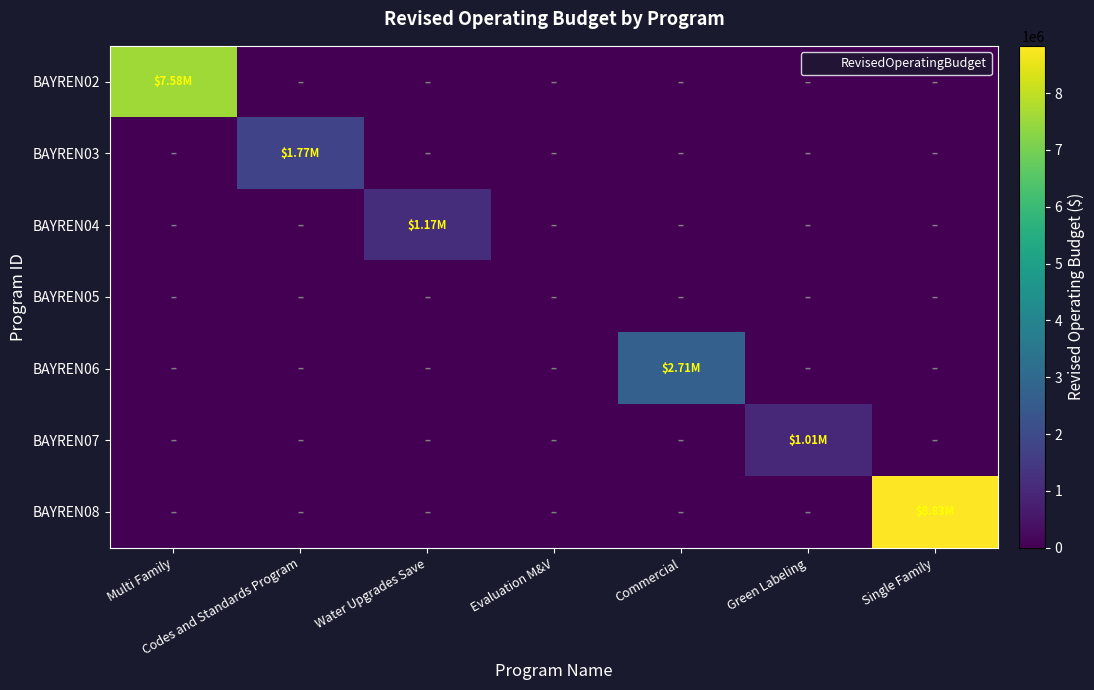

Reading left to right, extract all data points from this chart.

BAYREN02: Multi Family=7576300	Codes and Standards Program=0	Water Upgrades Save=0	Evaluation M&V=0	Commercial=0	Green Labeling=0	Single Family=0
BAYREN03: Multi Family=0	Codes and Standards Program=1766730	Water Upgrades Save=0	Evaluation M&V=0	Commercial=0	Green Labeling=0	Single Family=0
BAYREN04: Multi Family=0	Codes and Standards Program=0	Water Upgrades Save=1170933	Evaluation M&V=0	Commercial=0	Green Labeling=0	Single Family=0
BAYREN05: Multi Family=0	Codes and Standards Program=0	Water Upgrades Save=0	Evaluation M&V=0	Commercial=0	Green Labeling=0	Single Family=0
BAYREN06: Multi Family=0	Codes and Standards Program=0	Water Upgrades Save=0	Evaluation M&V=0	Commercial=2713832	Green Labeling=0	Single Family=0
BAYREN07: Multi Family=0	Codes and Standards Program=0	Water Upgrades Save=0	Evaluation M&V=0	Commercial=0	Green Labeling=1013500	Single Family=0
BAYREN08: Multi Family=0	Codes and Standards Program=0	Water Upgrades Save=0	Evaluation M&V=0	Commercial=0	Green Labeling=0	Single Family=8831180